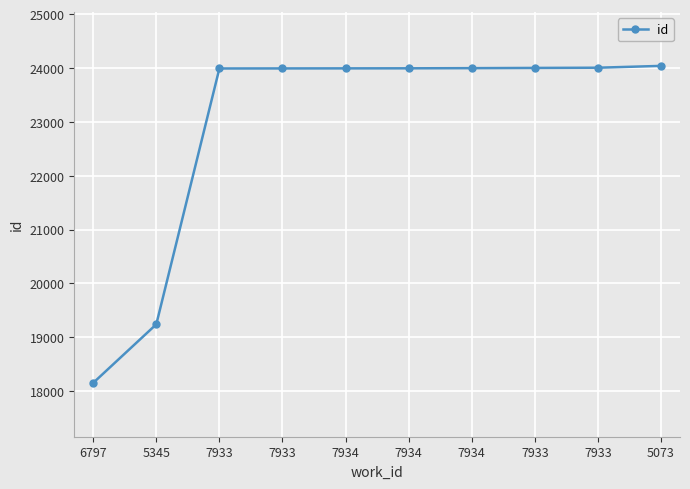

What is the ratio of the value at 7934 to the value at 7934?

1.0